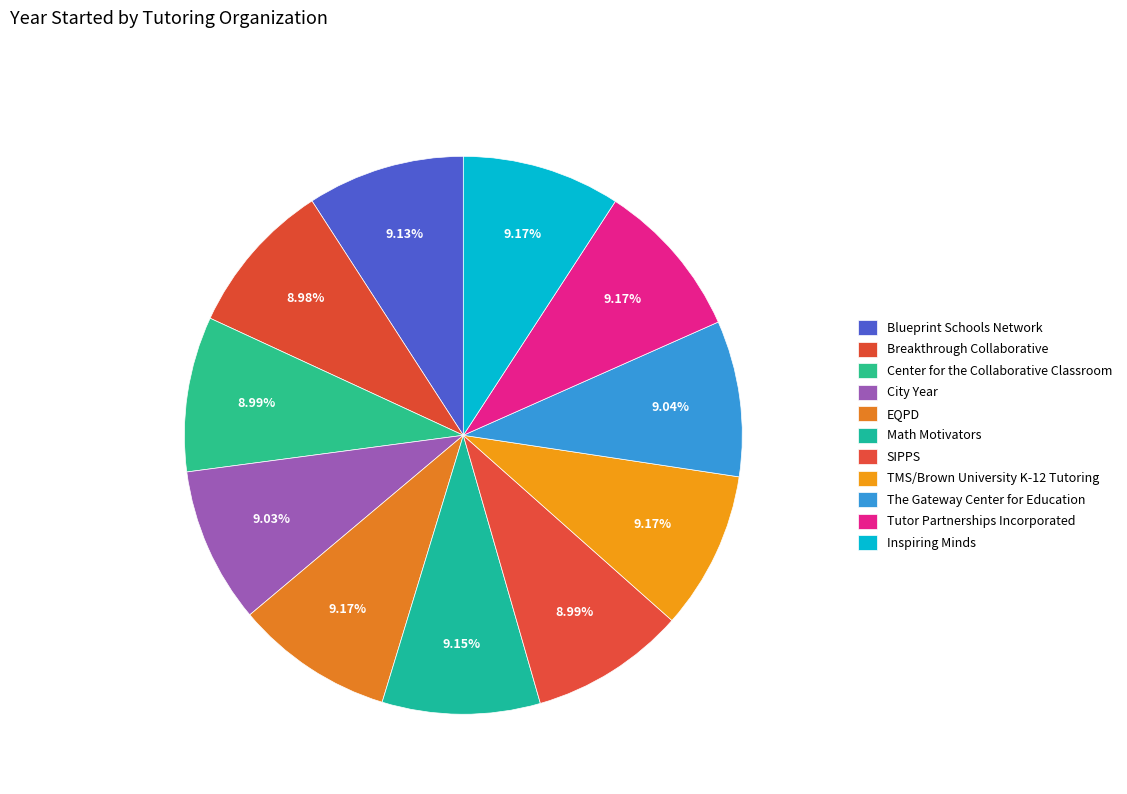

What is the largest slice in the pie chart?

EQPD